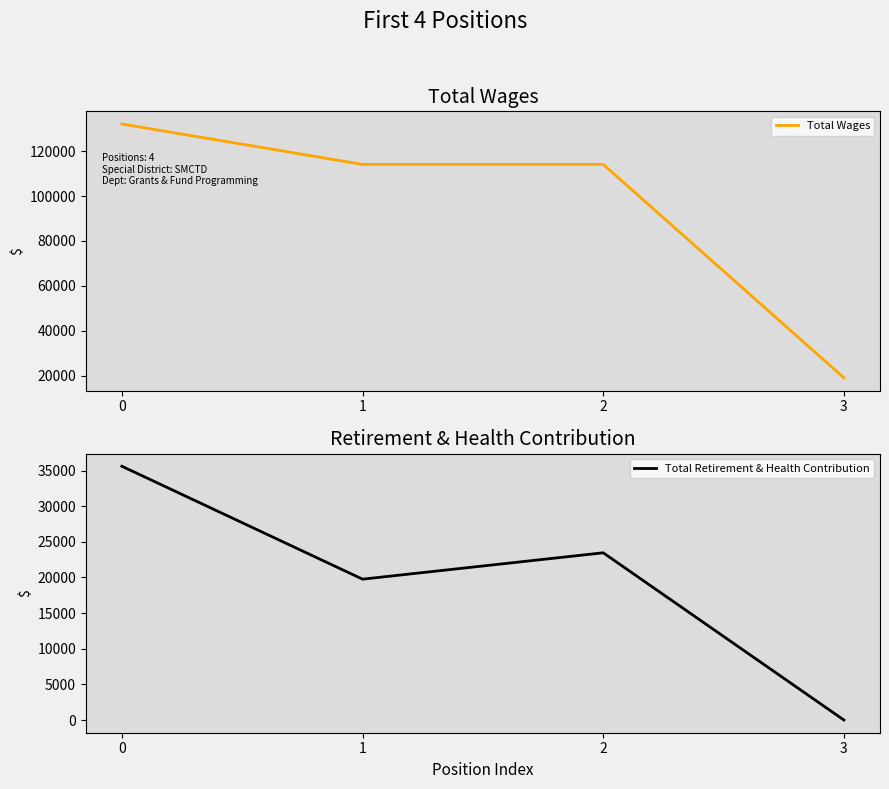

Reading right to left, list all the values displayed in this chart.

Total Wages: 19008	114123	114124	132131
Total Retirement & Health Contribution: 0	23466	19764	35608